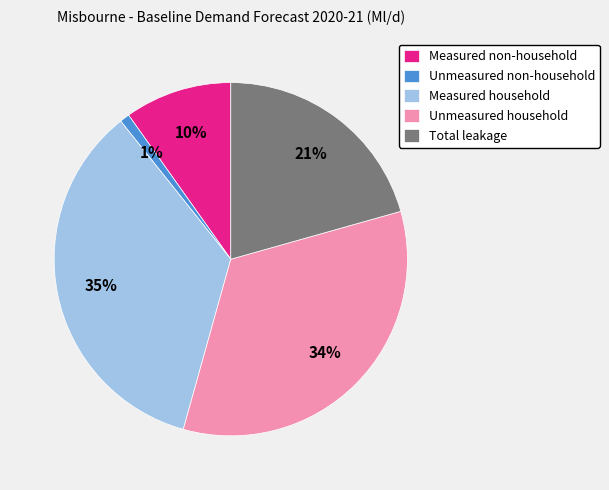

To the nearest percent, what percentage of the pie is Unmeasured non-household?

1%